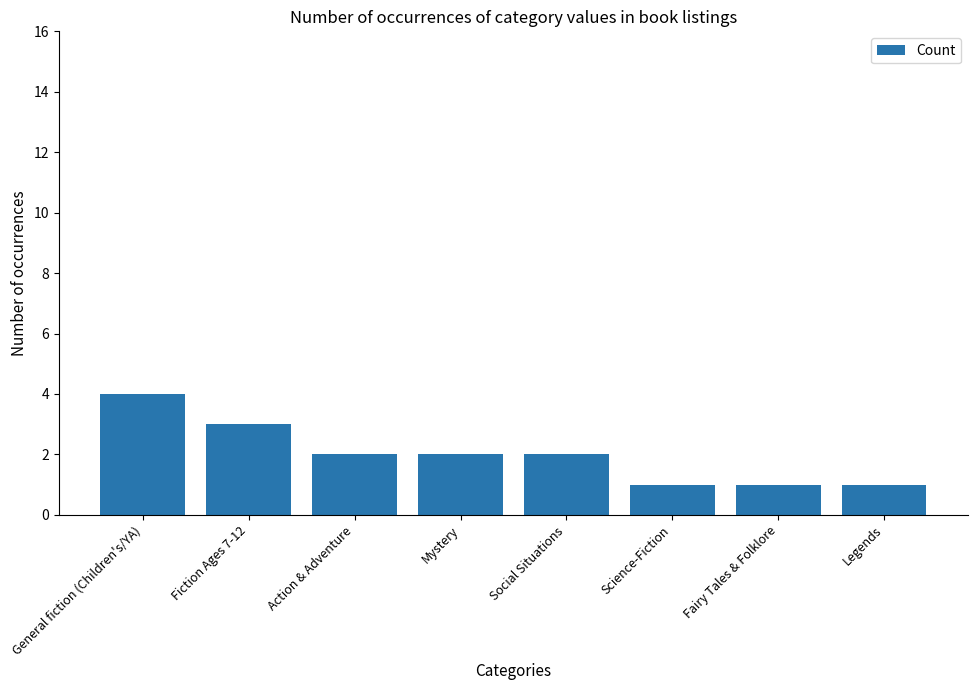

Reading left to right, list all the values displayed in this chart.

4	3	2	2	2	1	1	1